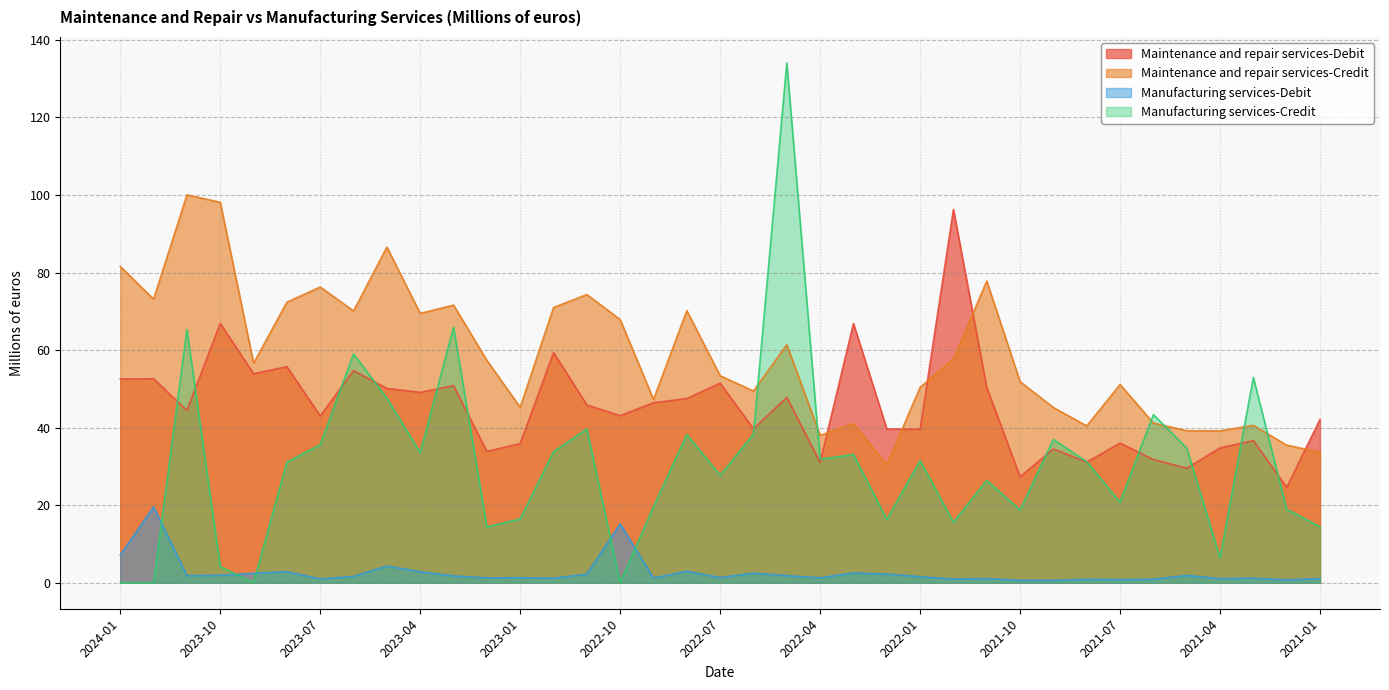

Reading left to right, extract all data points from this chart.

Maintenance and repair services-Debit: 52.6	52.6	44.4	66.9	53.9	55.7	43.0	54.7	50.1	49.1	50.8	33.9	35.9	59.4	45.9	43.1	46.4	47.5	51.5	39.7	47.8	31.0	66.9	39.7	39.6	96.3	50.3	27.3	34.5	31.1	36.0	31.8	29.5	34.8	36.7	24.6	42.1
Maintenance and repair services-Credit: 81.6	73.2	100.0	98.1	56.6	72.4	76.3	70.1	86.6	69.5	71.6	57.4	45.2	71.0	74.3	67.9	47.3	70.2	53.4	49.5	61.4	38.0	41.0	30.5	50.4	57.7	77.8	51.9	45.2	40.5	51.1	41.2	39.2	39.2	40.6	35.5	33.7
Manufacturing services-Debit: 7.1	19.6	1.8	1.9	2.5	2.8	1.0	1.6	4.3	2.8	1.8	1.2	1.3	1.2	2.2	15.2	1.2	3.0	1.3	2.5	1.8	1.3	2.5	2.2	1.6	1.0	1.1	0.6	0.6	0.9	0.8	0.9	1.9	1.1	1.2	0.8	1.1
Manufacturing services-Credit: 0.0	0.0	65.3	4.2	0.0	31.1	35.6	59.0	47.6	33.6	65.9	14.4	16.4	33.8	39.6	0.0	19.6	38.2	27.7	38.3	134.1	31.9	33.1	16.3	31.5	15.6	26.4	18.8	37.0	31.2	20.8	43.4	34.8	6.5	52.9	19.0	14.4